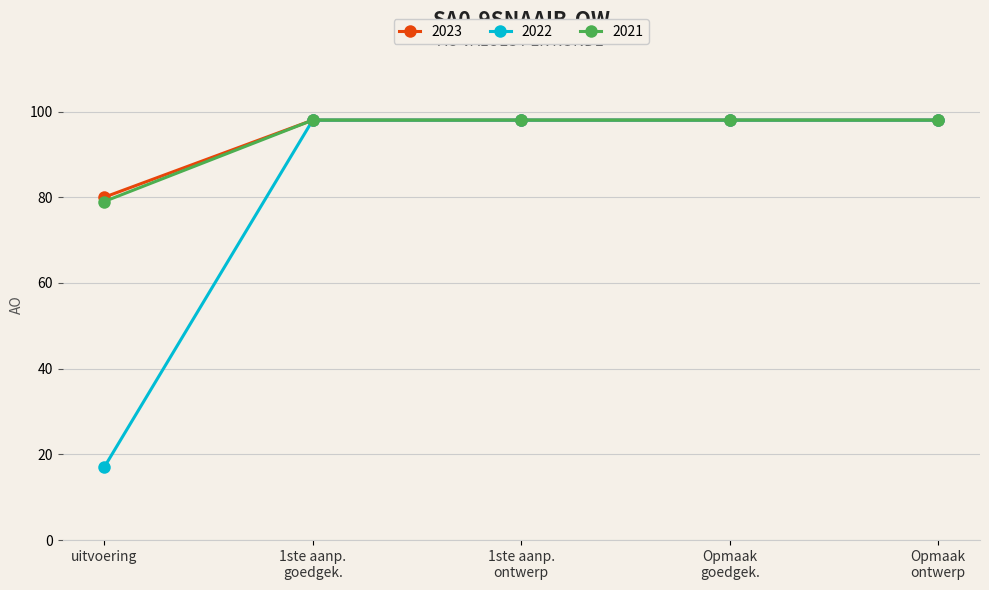

What is the value of the 2021 point at the 2nd from the left?

98